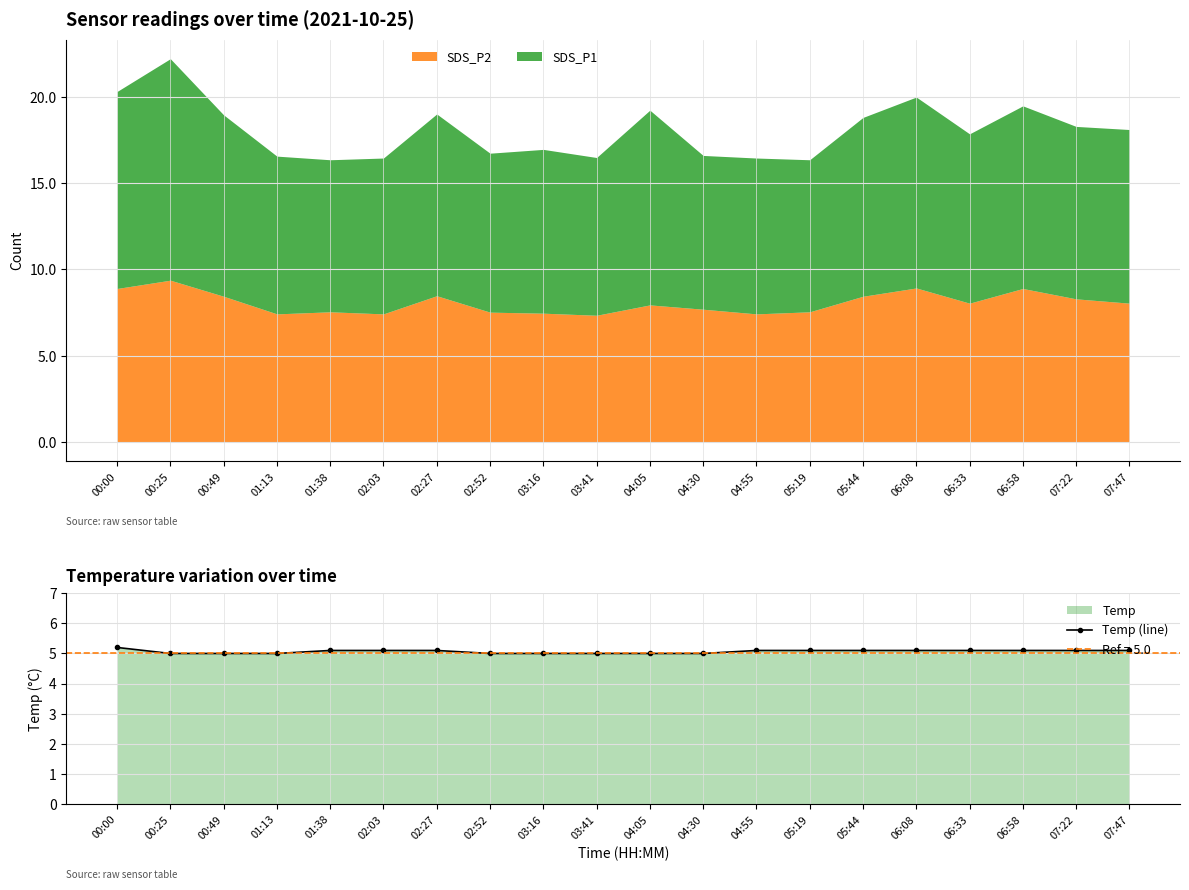

What is the approximate value at 04:55?

5.1